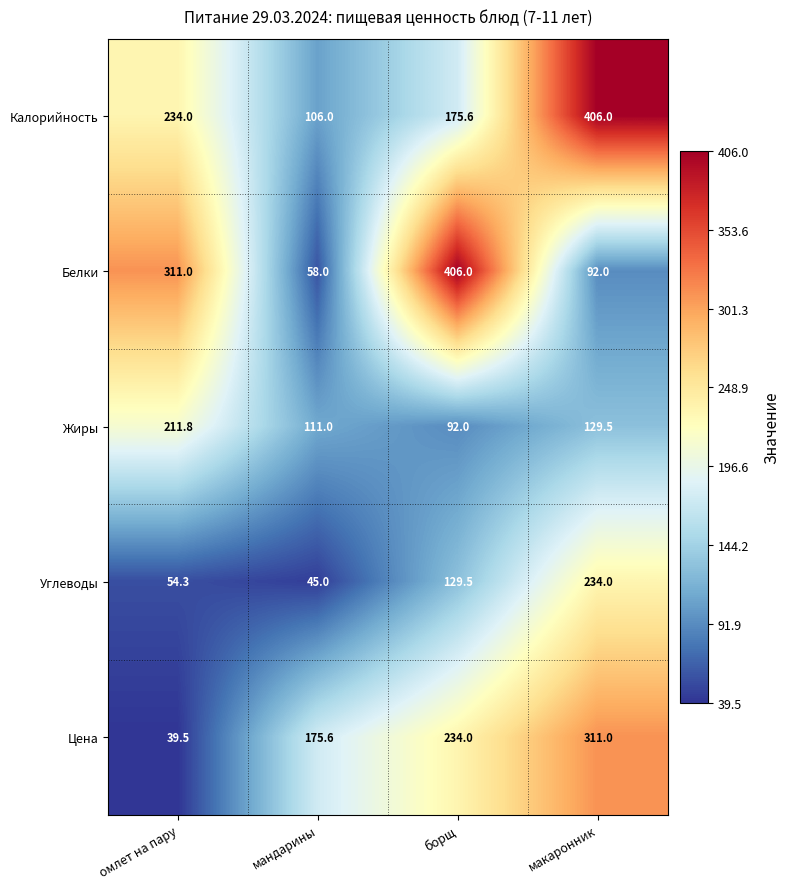

Which series has the largest total across all categories?

Калорийность